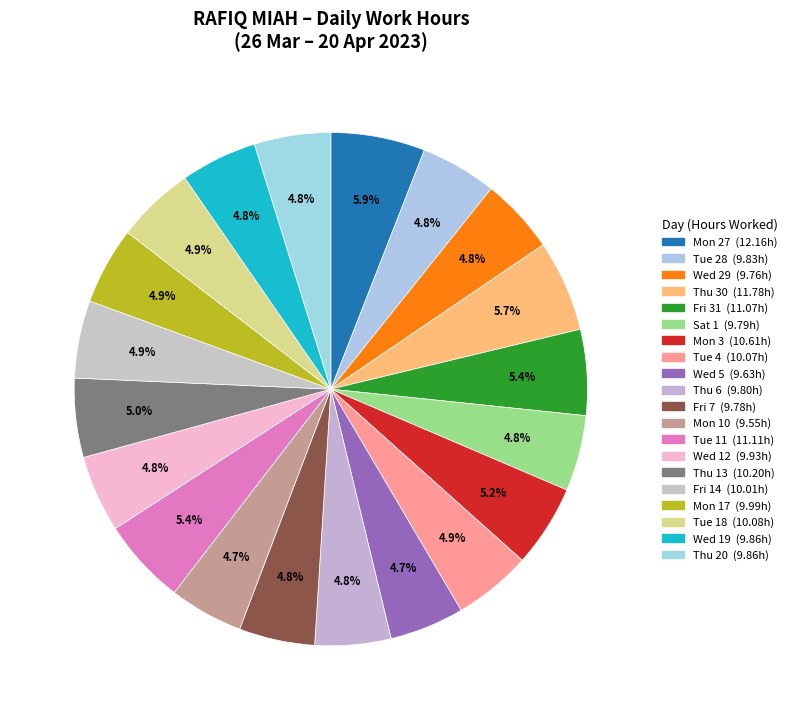

What percentage is NOT represented by Thu 30?

94.3%